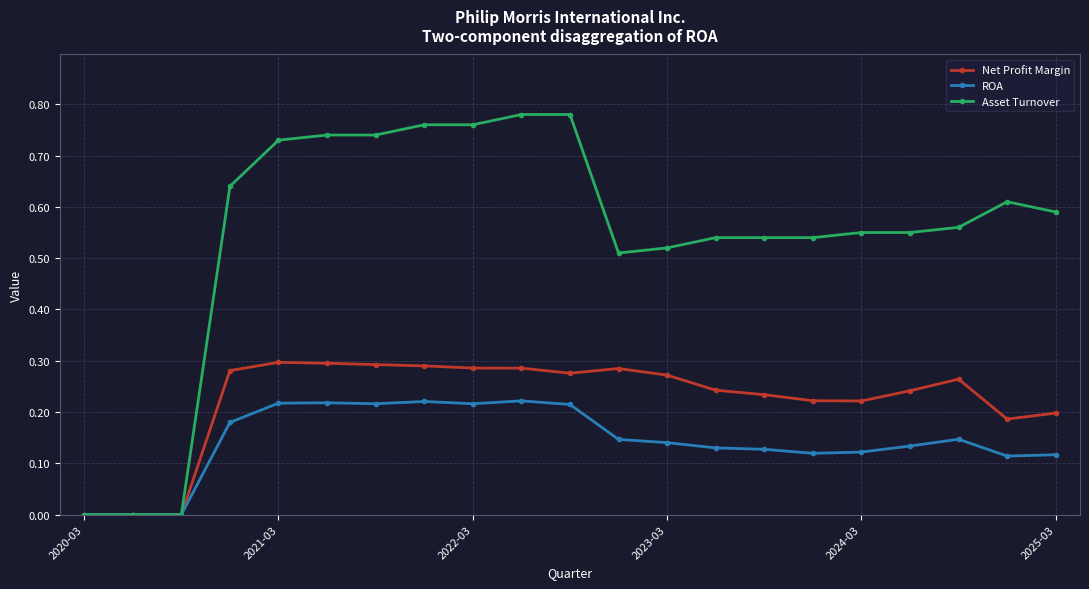

List the series in order of their overall mean, lowest first.

ROA, Net Profit Margin, Asset Turnover